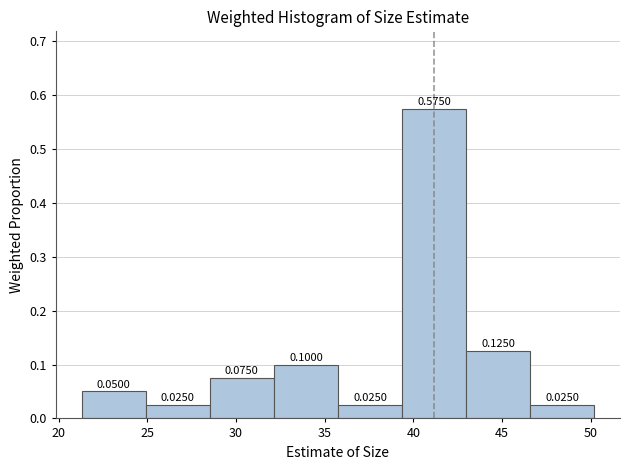

How tall is the bar that spans 32.0 to 36.0 on the x-axis? The bar edges are not printed on the chart, so give them approximately, as read against the axis.

0.1000